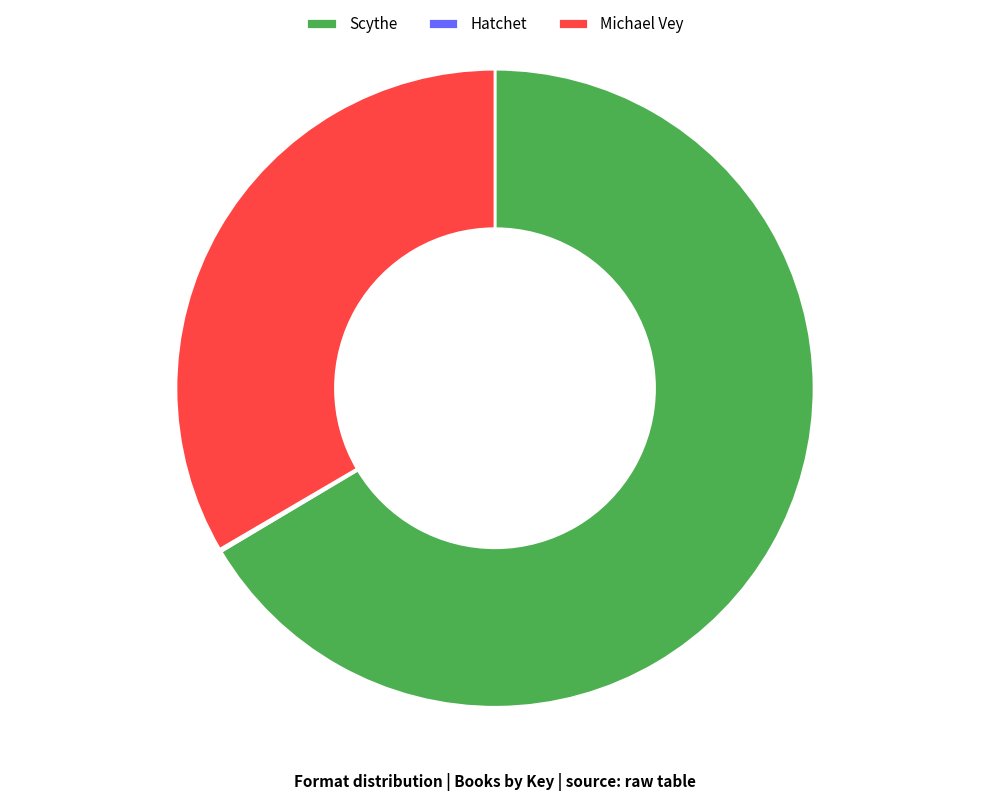

The Michael Vey slice represents 33% of the pie. True or false?

True